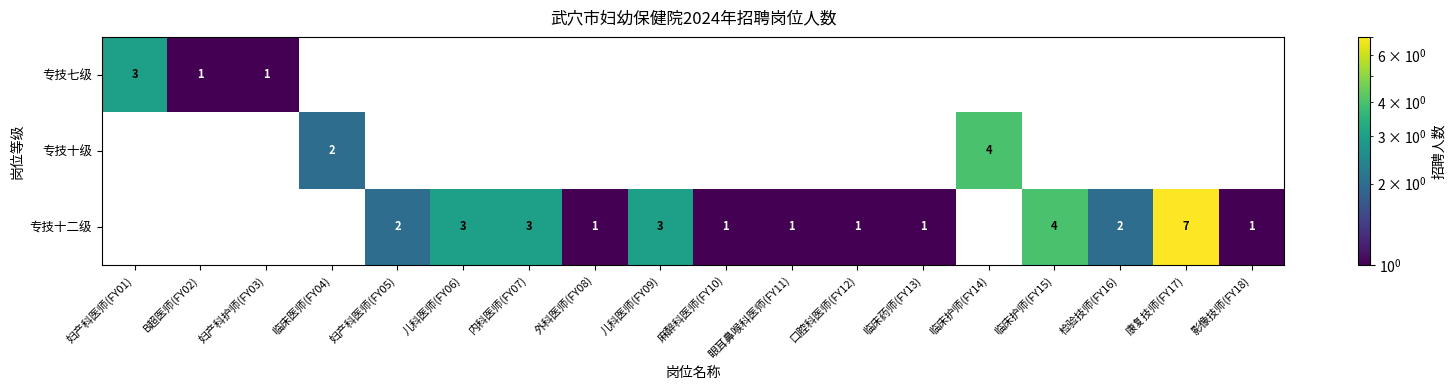

The 专技十级 series shows 2 at 临床医师(FY04). True or false?

True